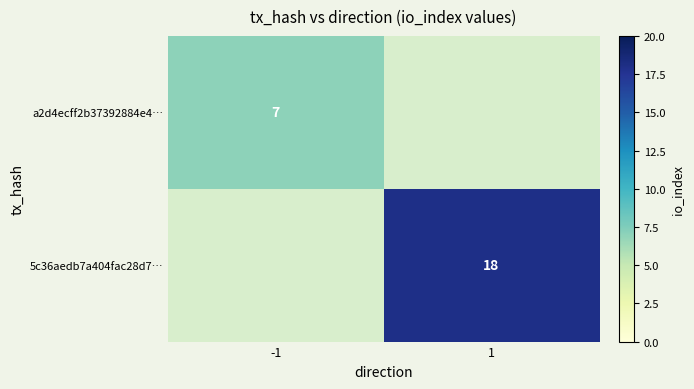

List the series in order of their overall mean, lowest first.

a2d4ecff2b37392884e4…, 5c36aedb7a404fac28d7…